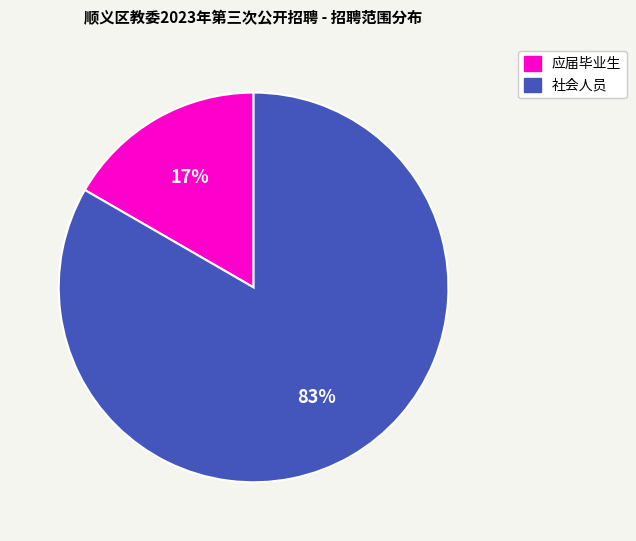

Which has a higher value, 应届毕业生 or 社会人员?

社会人员